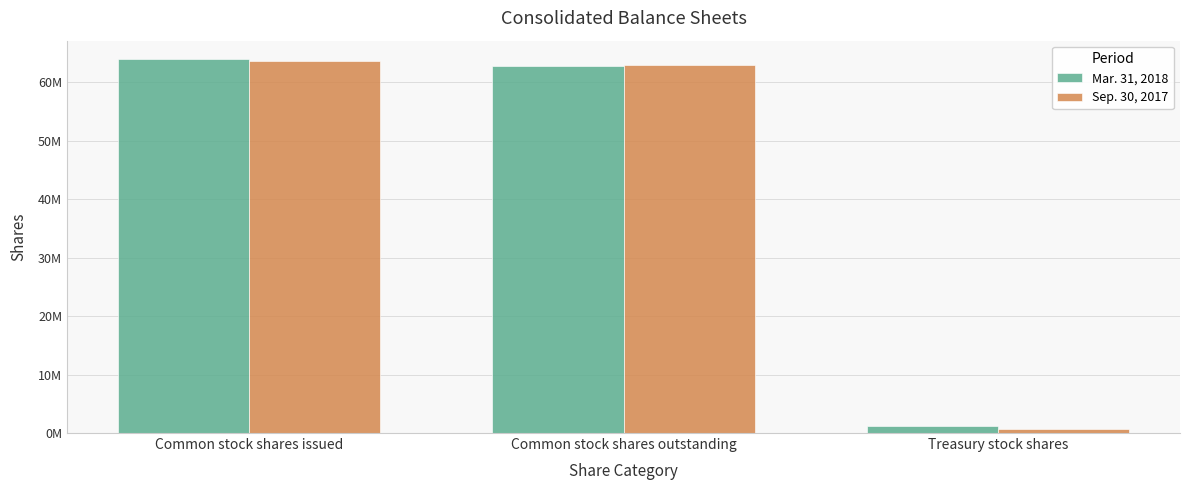

The Mar. 31, 2018 series shows 745769 at Treasury stock shares. True or false?

False